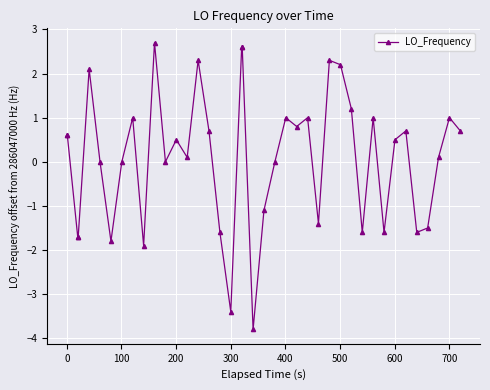

True or false: the data has more than 2 interior local peaks.

True